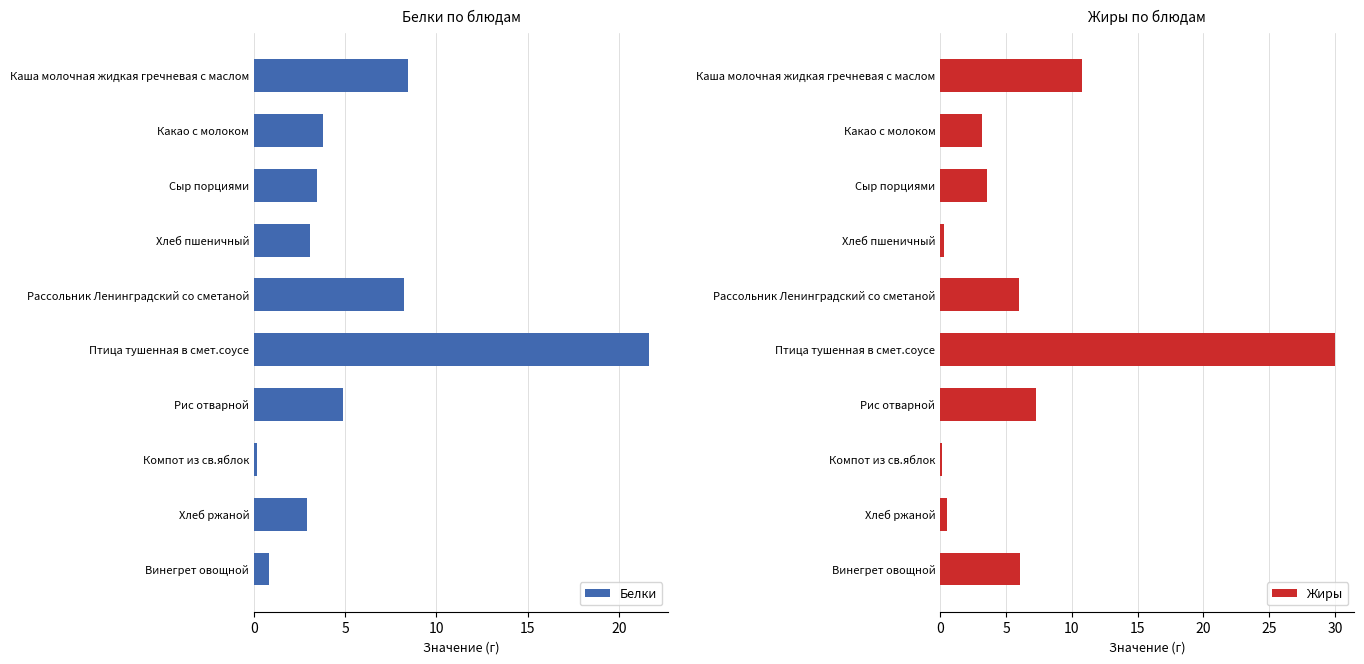

What value does the Белки series have at Рассольник Ленинградский со сметаной?

8.2